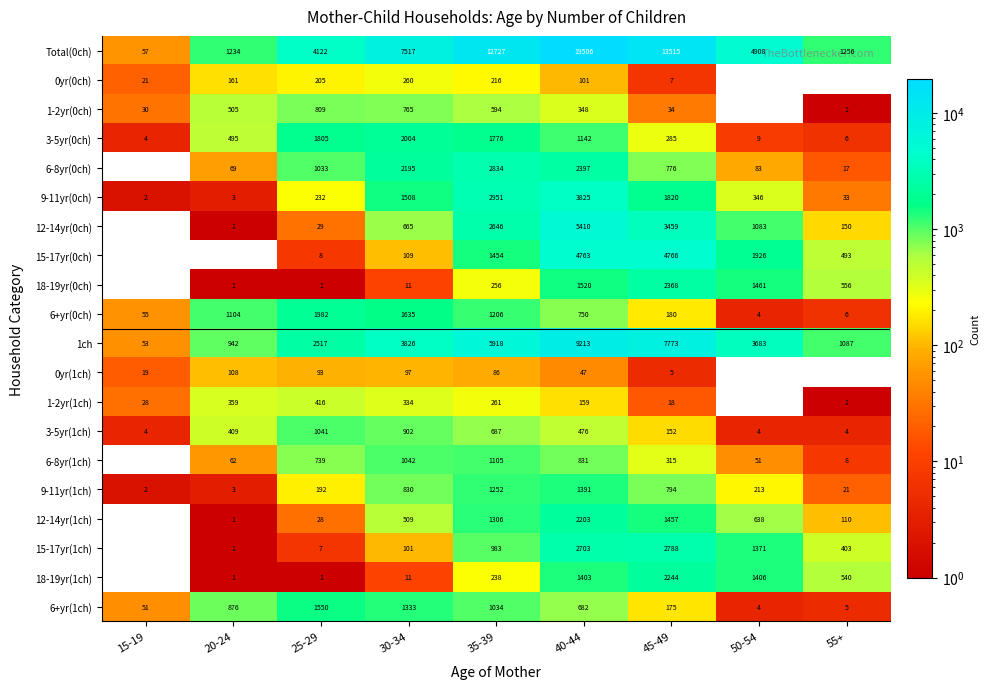

What is the sum of the 1ch values at 30-34 and 15-19?

3879